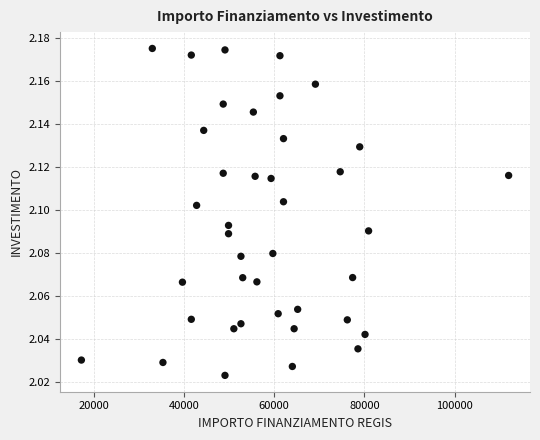

What is the range of X values (max minus min)?

94665.7